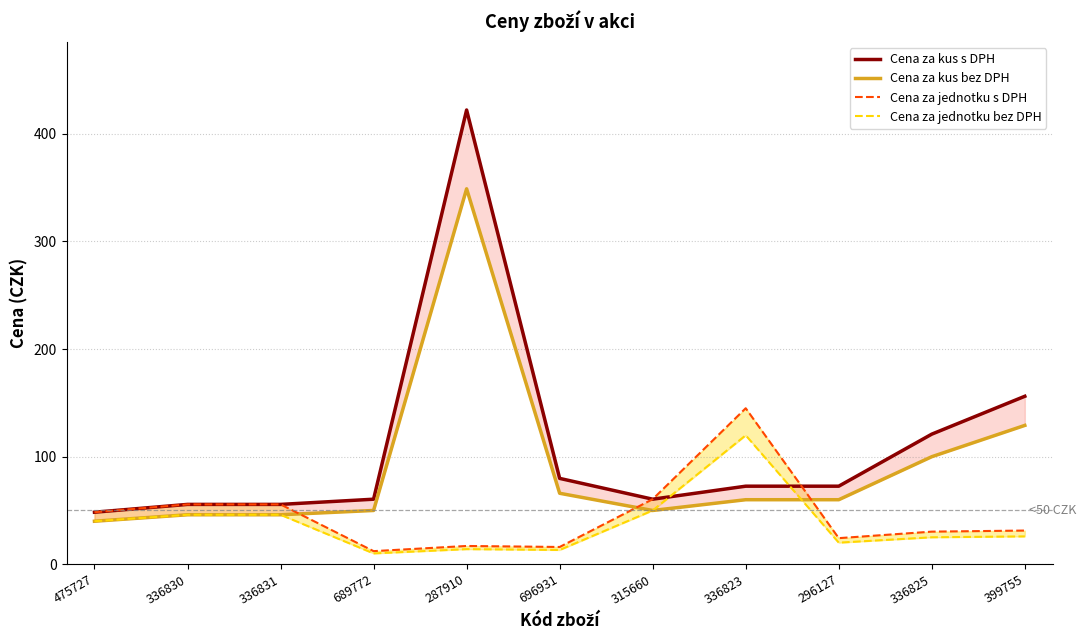

How many categories are shown in the chart?

11